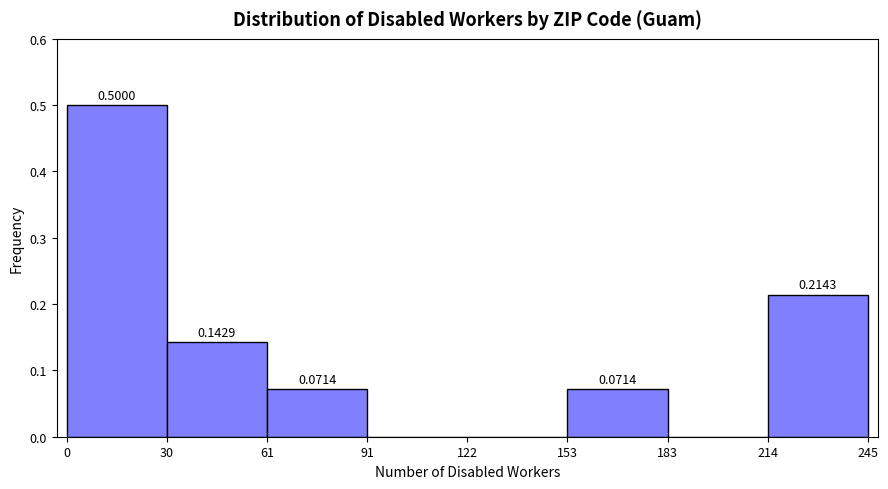

Over which range of the x-axis is the bar tallest?

0 to 30